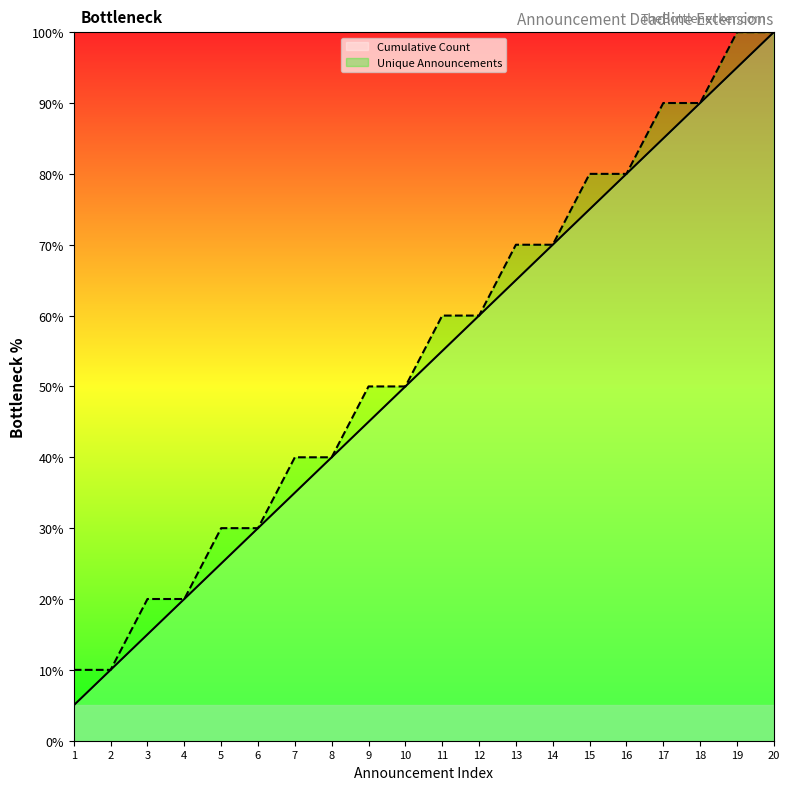

Count the number of data series in this chart.

2